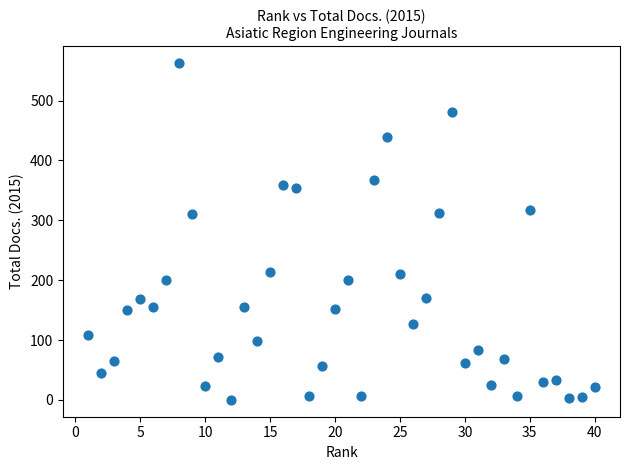

What is the range of X values (max minus min)?

39